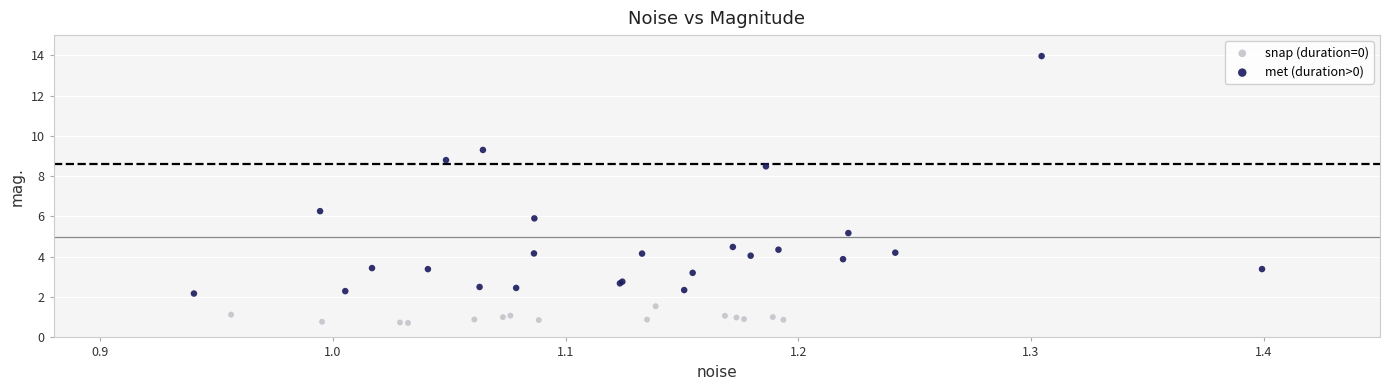

Which series contains the lowest Y value?

snap (duration=0)